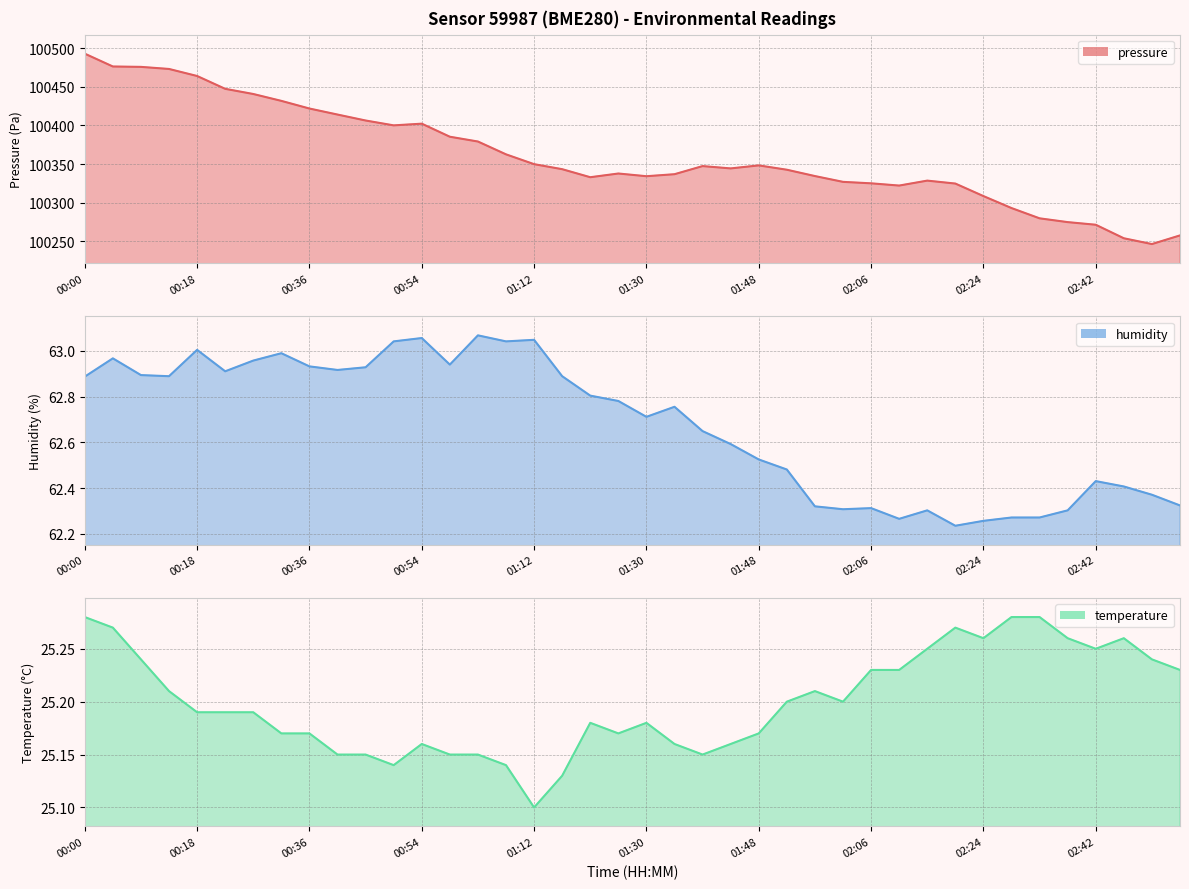

What is the label of the 16th point from the right?

01:48